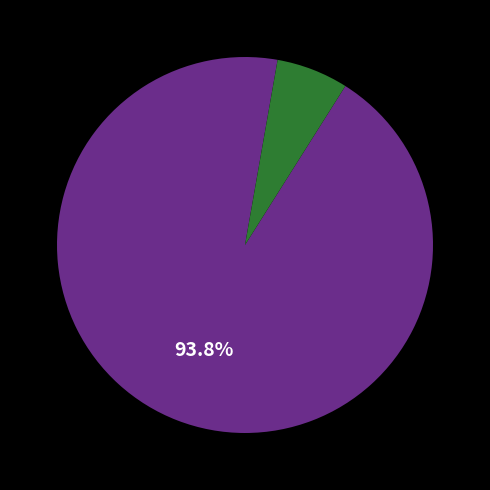

How many slices are in this pie chart?

2